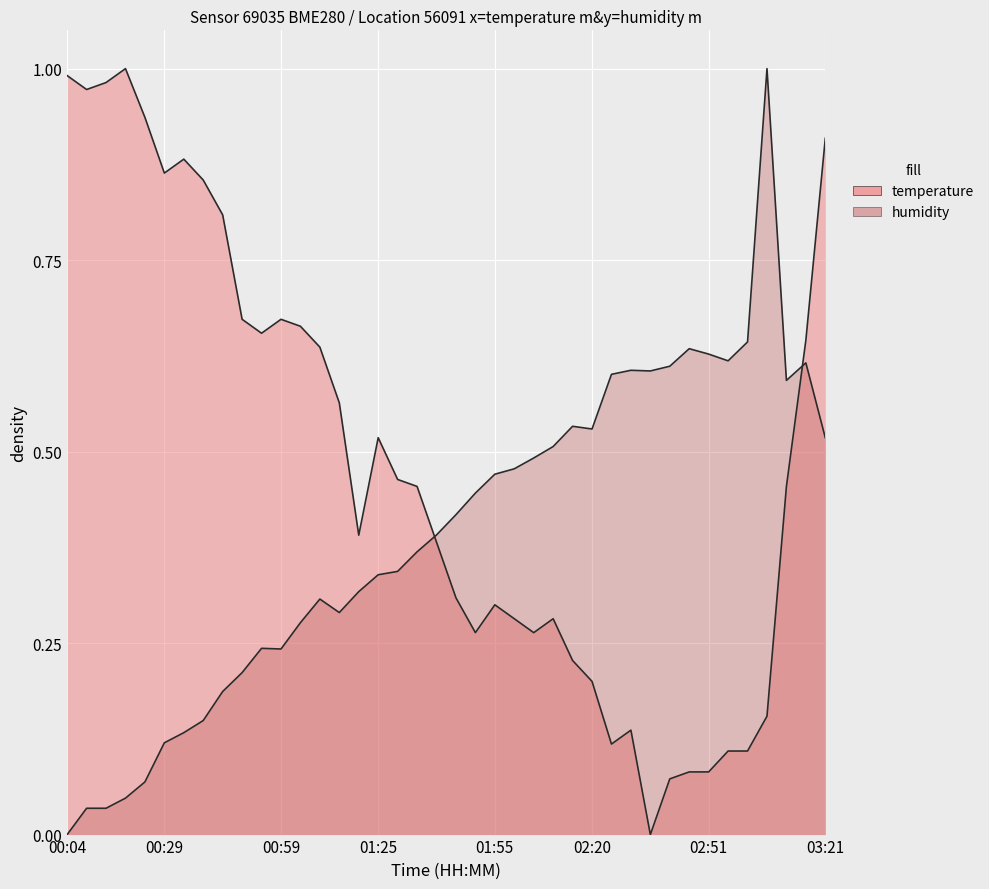

What is the difference between the maximum and minimum values?

1.0